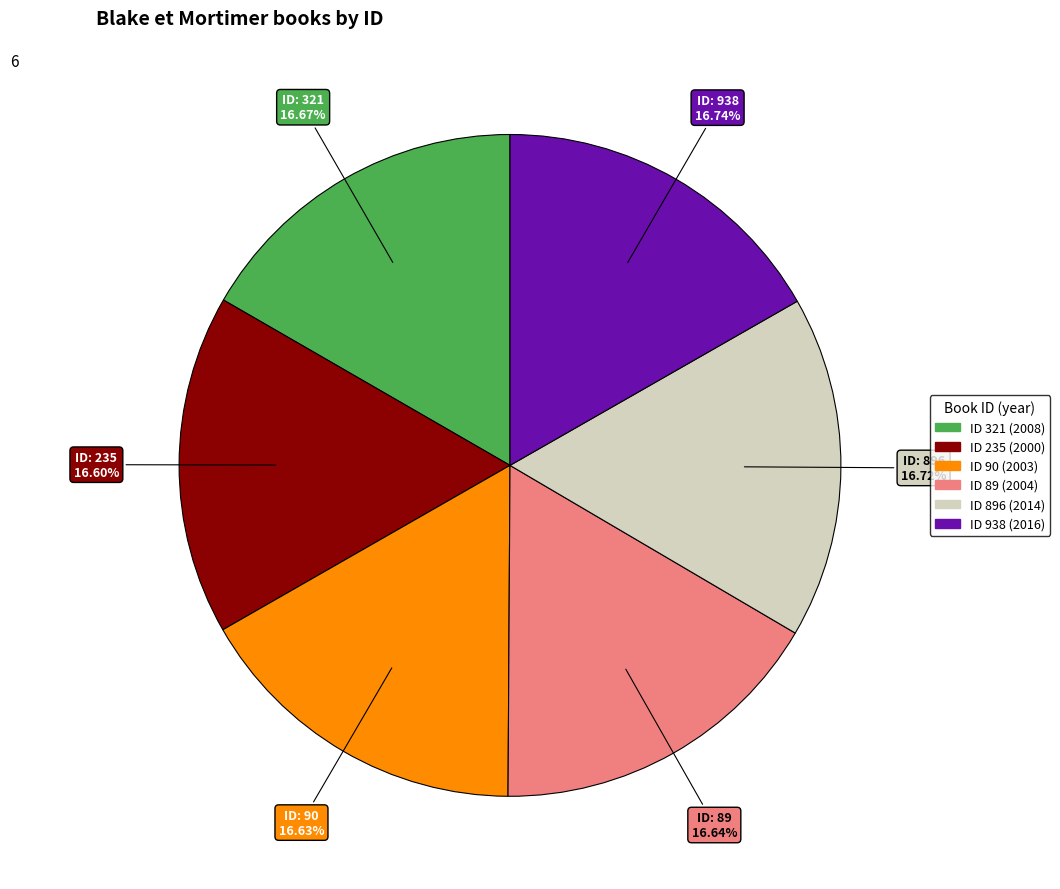

Does any single category account for the majority?

No